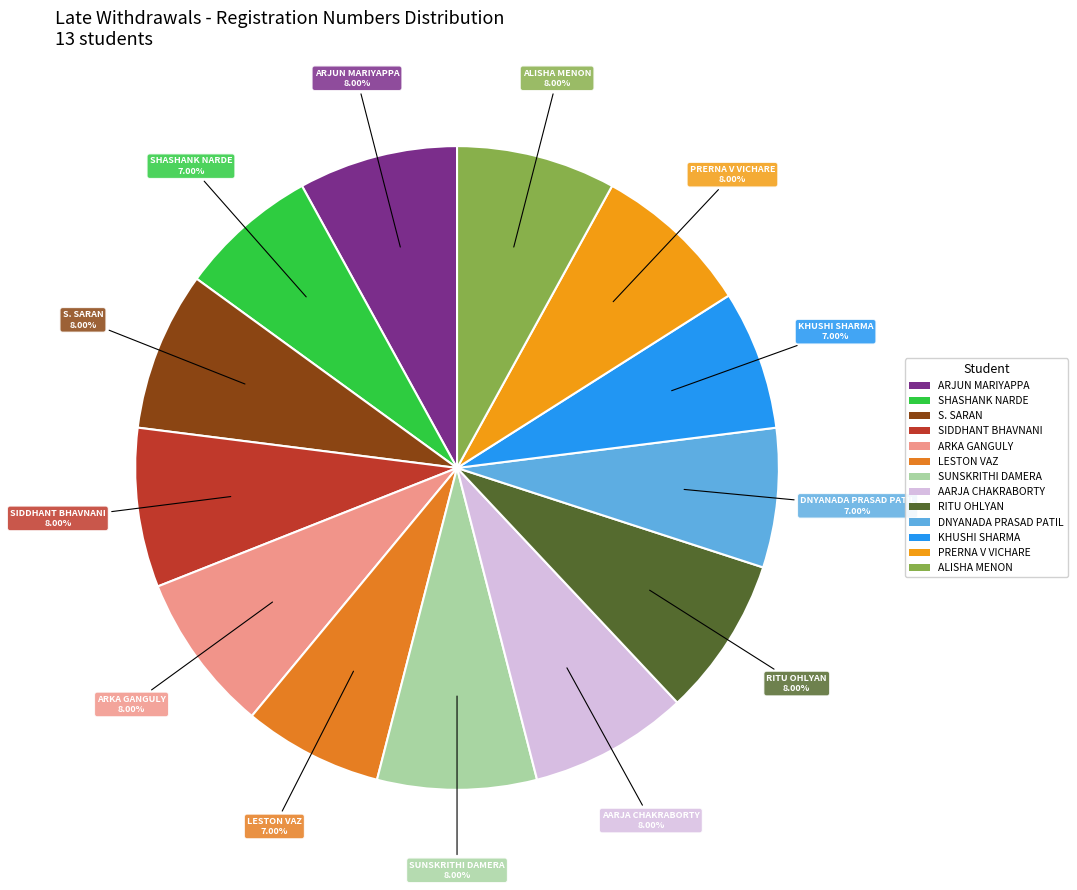

Is there a majority slice in this chart?

No